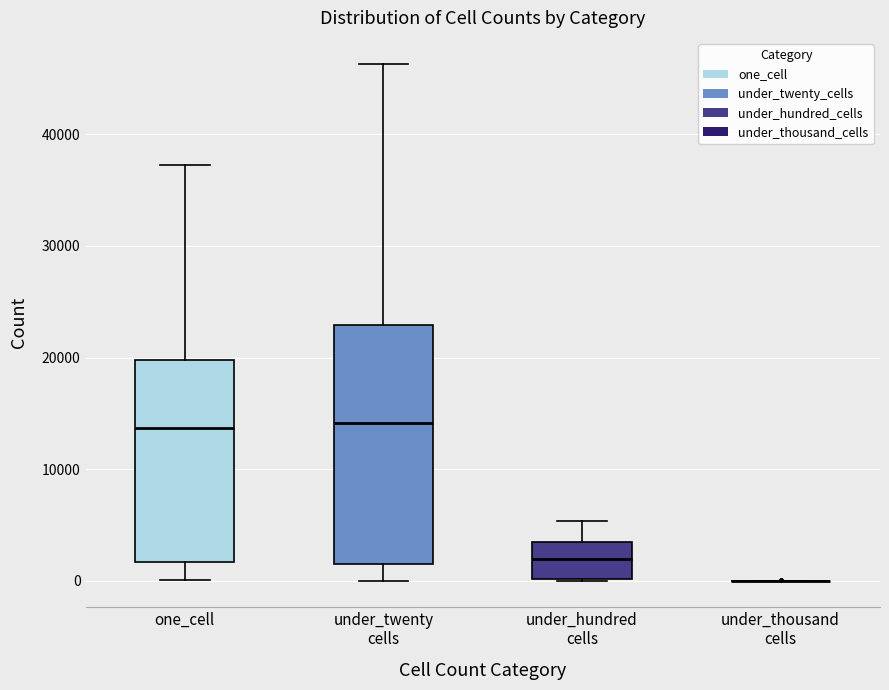

Where does the median line of the box for one_cell sit on the y-axis? The values are not printed on the chart, so give them approximately, as read against the axis.

14000